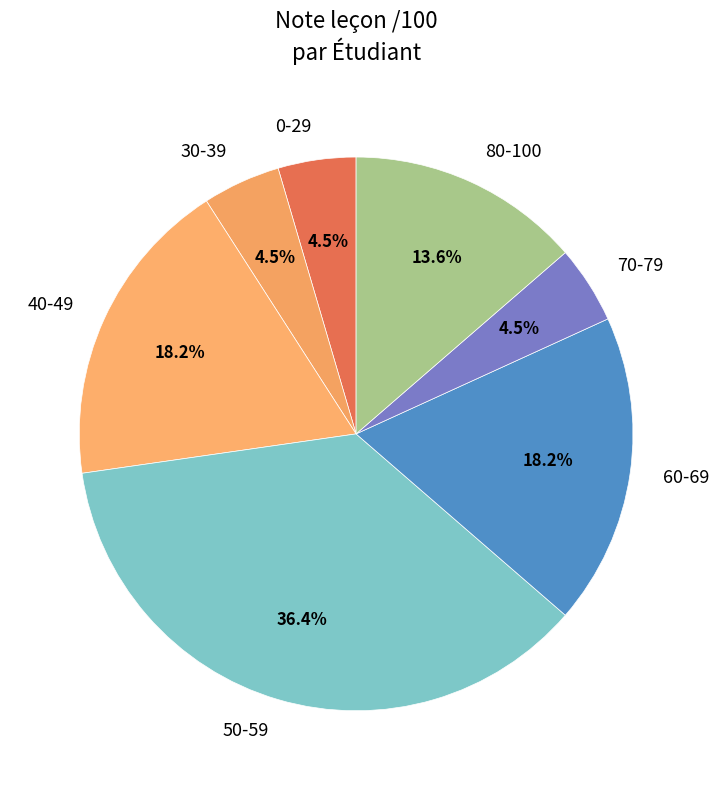

Is 30-39 the majority of the pie?

No